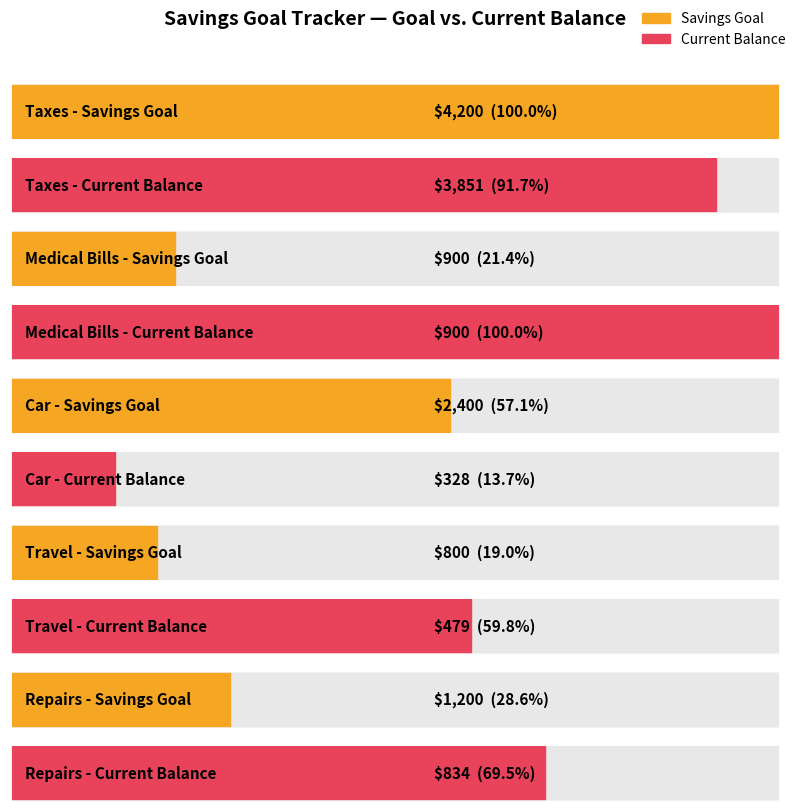

Which series changed the most between Car and Travel?

Savings Goal